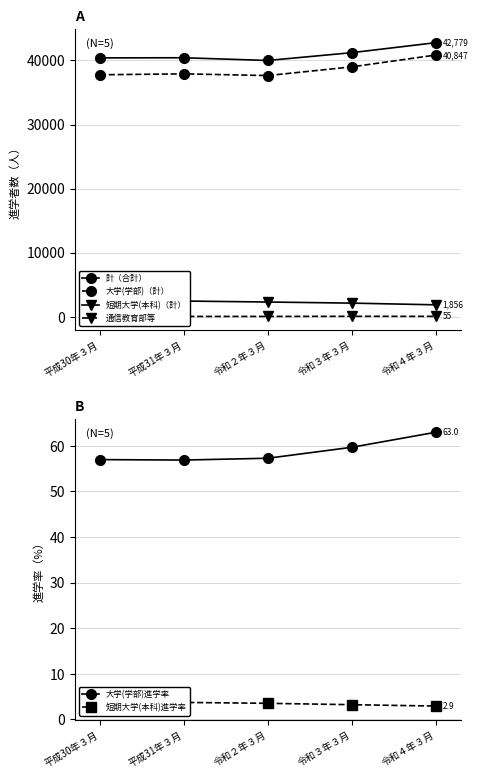

True or false: 通信教育部等 and 計（合計） intersect in this chart.

False